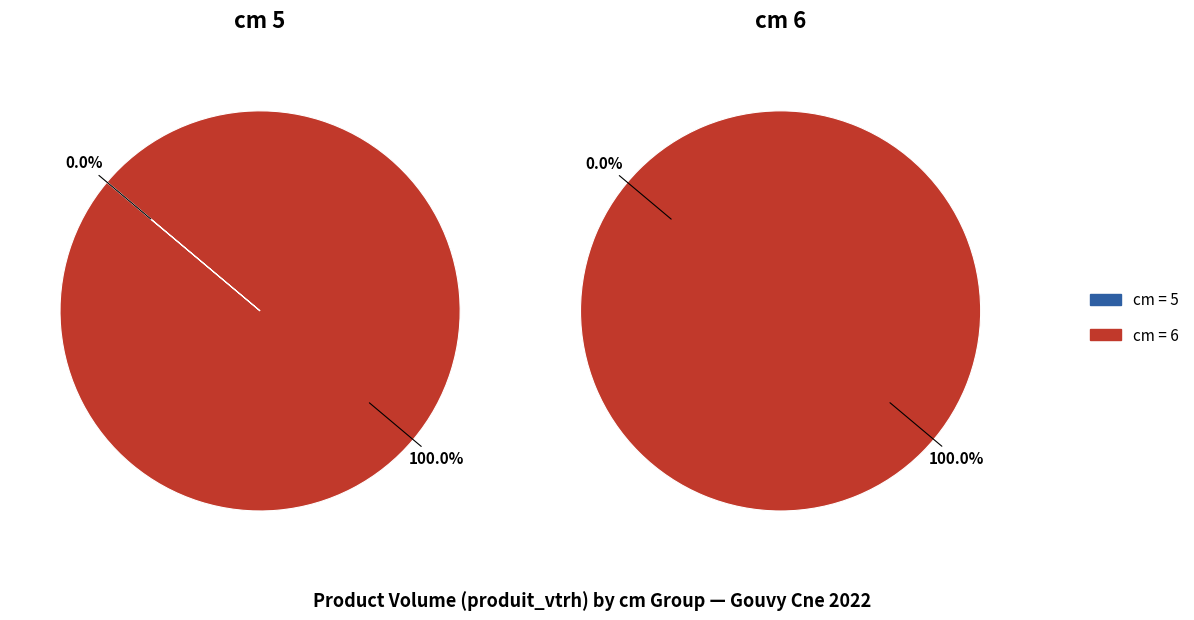

Does cm=6 represent more than half of the total?

Yes